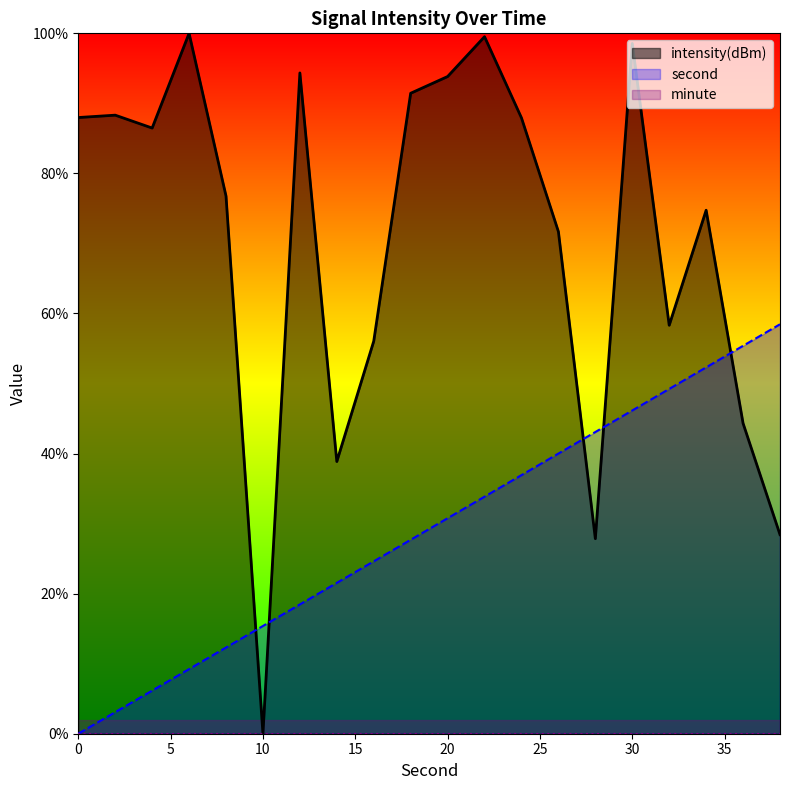

The intensity series shows 38.9 at 14. True or false?

True